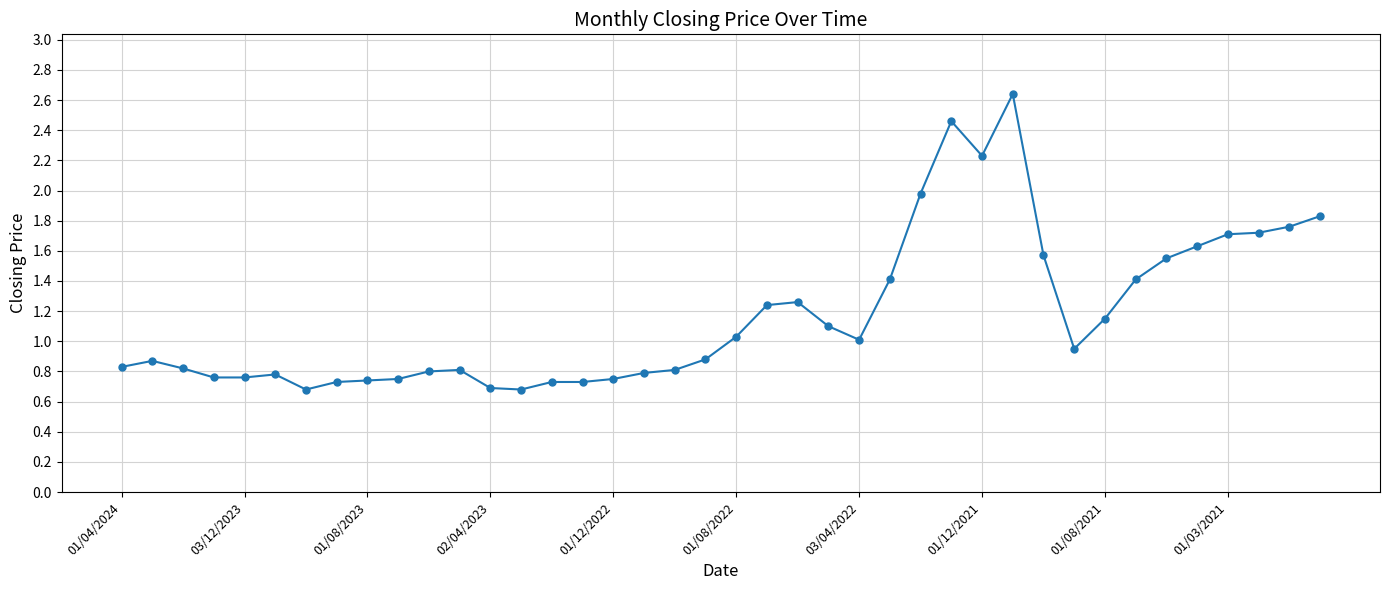

True or false: there are more than 2 points higher than both neighbors.

True